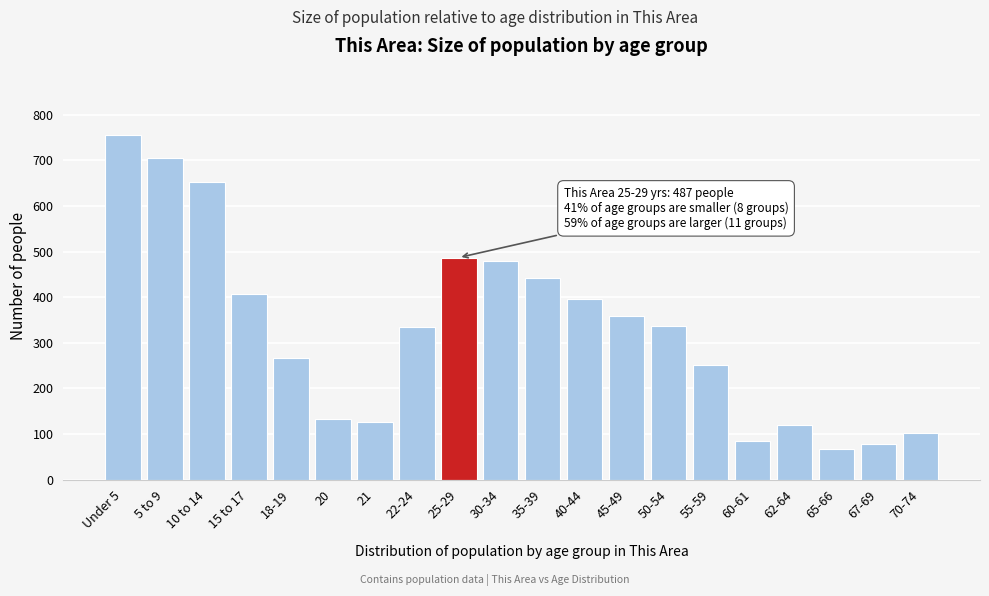

What is the difference between the maximum and minimum values?

688